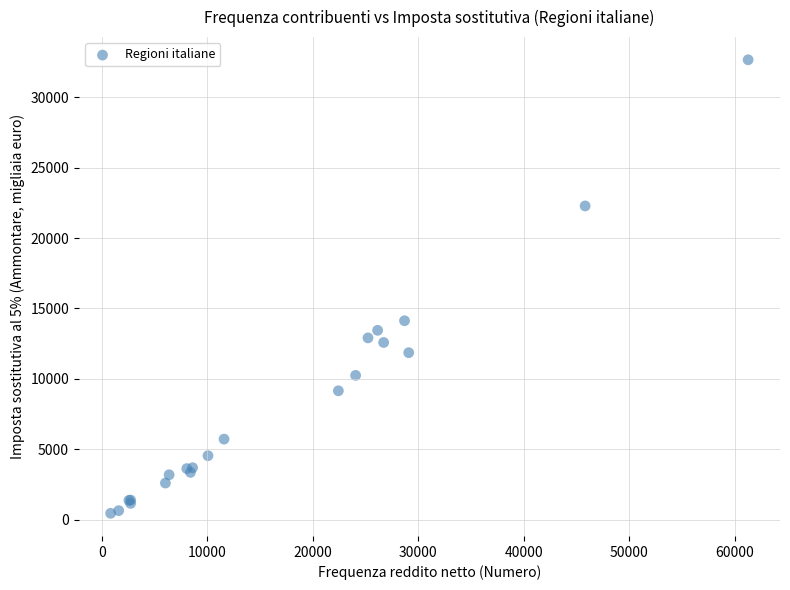

What Y value in the scatter plot is closest to 16554?

14126